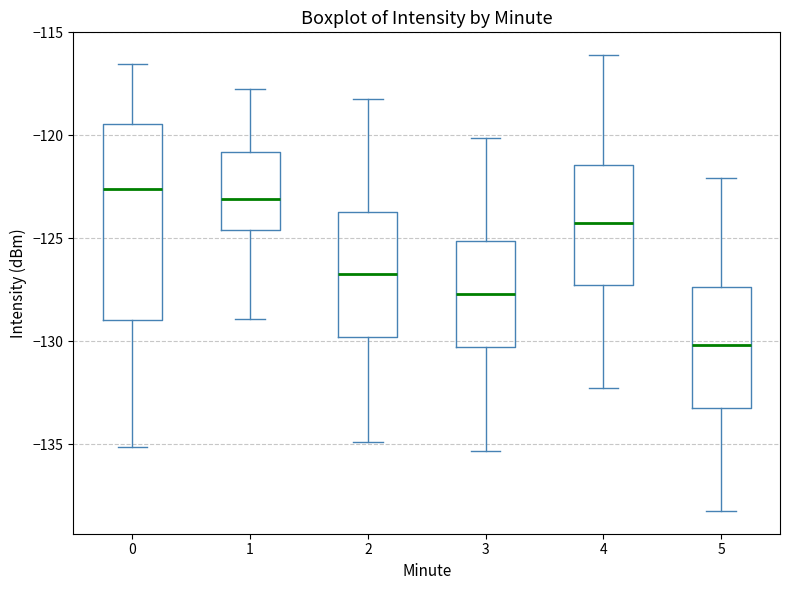

Where is the upper edge of the box at x = 0 on the y-axis? The values are not printed on the chart, so give them approximately, as read against the axis.

-119.5